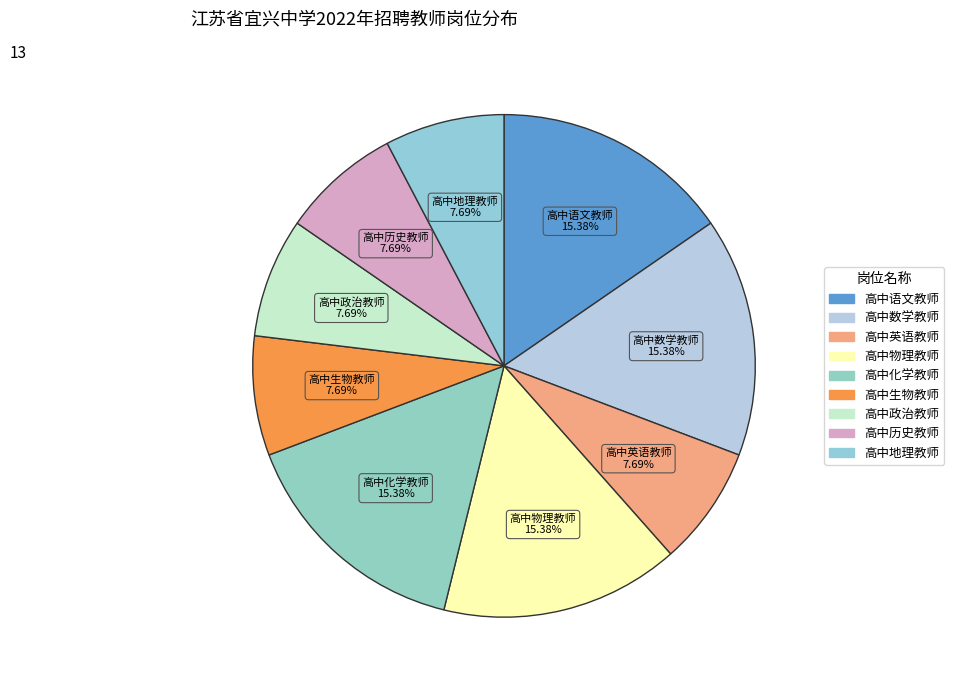

Does any single category account for the majority?

No